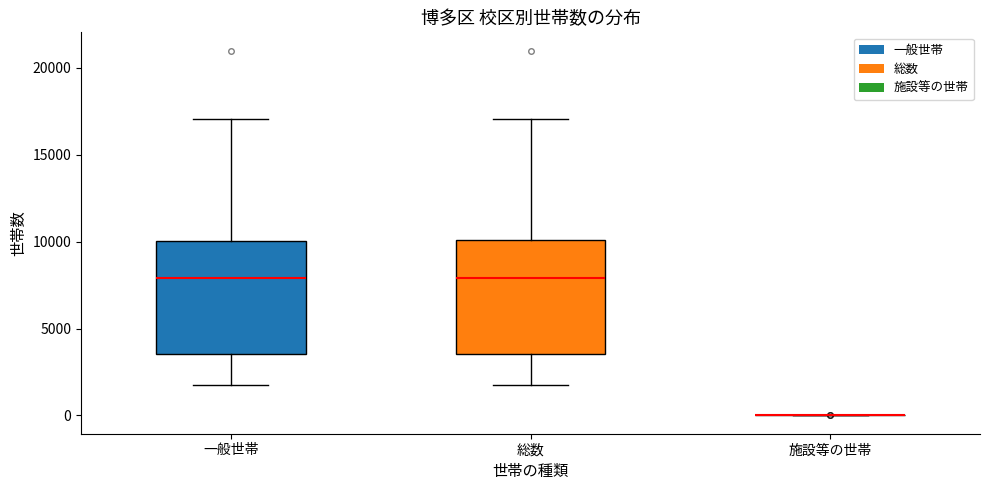

Reading left to right, transcribe this box plot: for each box, give where its median line is, the range the box spans, and where its two whiskers end, as read against the y-axis. The values are not printed on the chart, so give them approximately, as read against the axis.

一般世帯: median 8000, box 3500 to 10000, whiskers 1500 to 17000
総数: median 8000, box 3500 to 10000, whiskers 1500 to 17000
施設等の世帯: box collapsed to a line at 0, whiskers 0 to 0